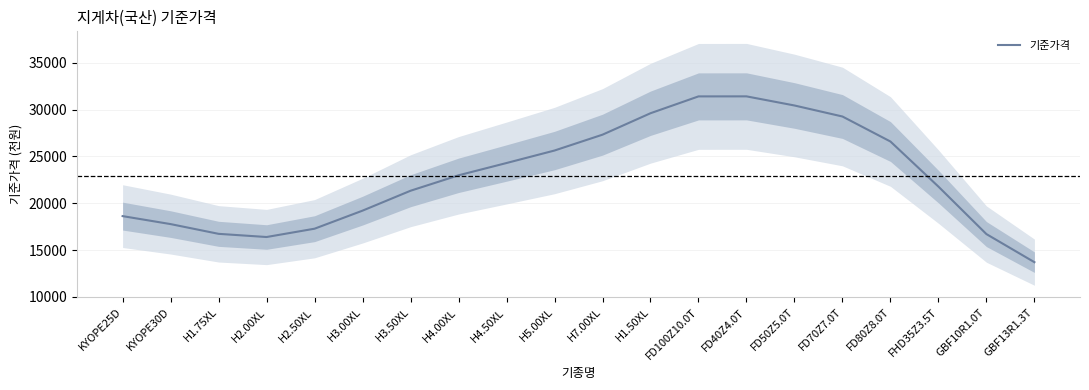

What position from the left is H1.50XL?

12